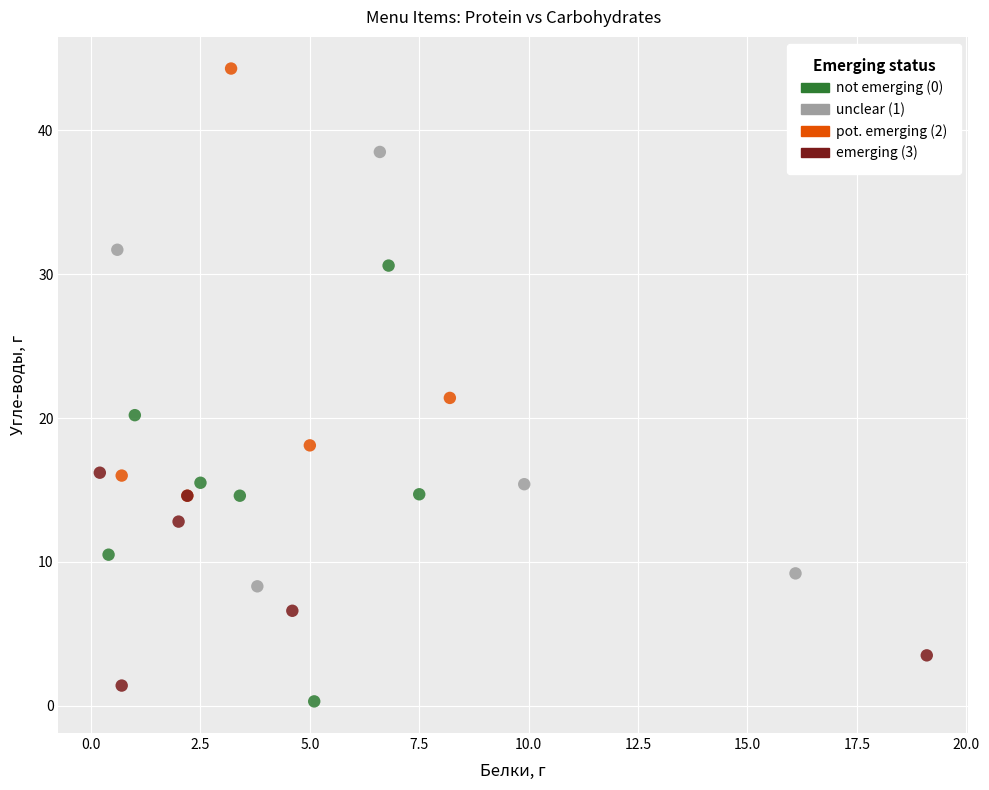

What are all the series names shown in the legend?

not emerging (0), unclear (1), pot. emerging (2), emerging (3)